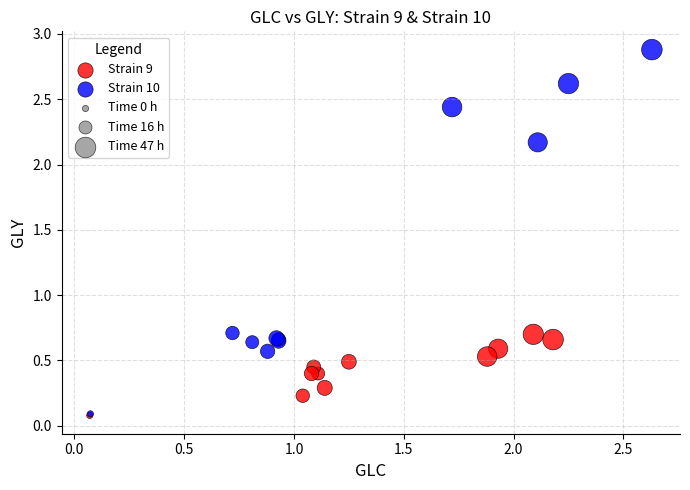

Which series has the widest spread of Y values?

Strain 10